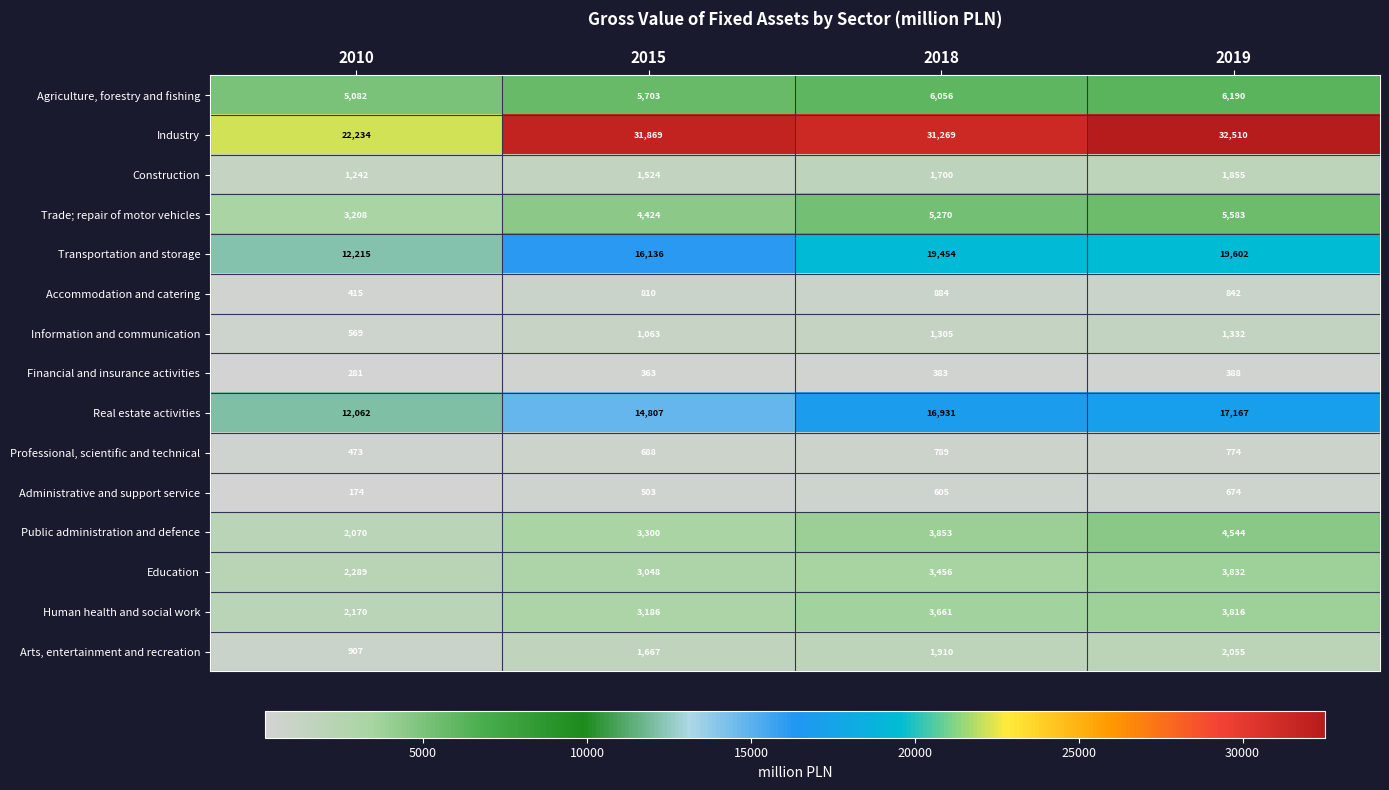

Which series has the largest total across all categories?

Industry